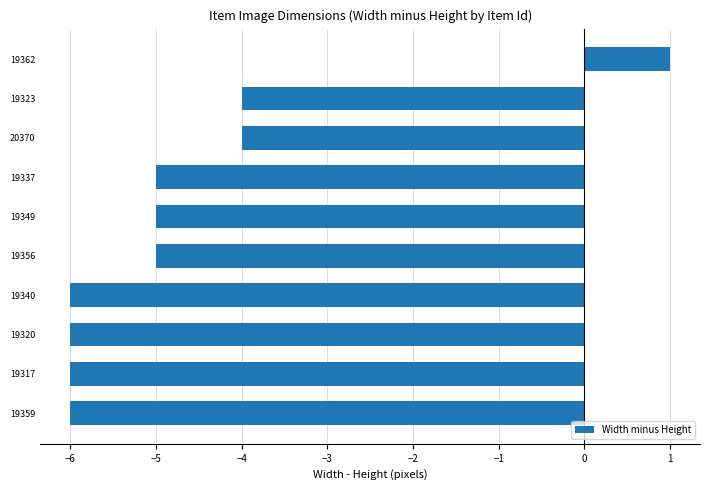

Does the chart contain stacked bars?

No